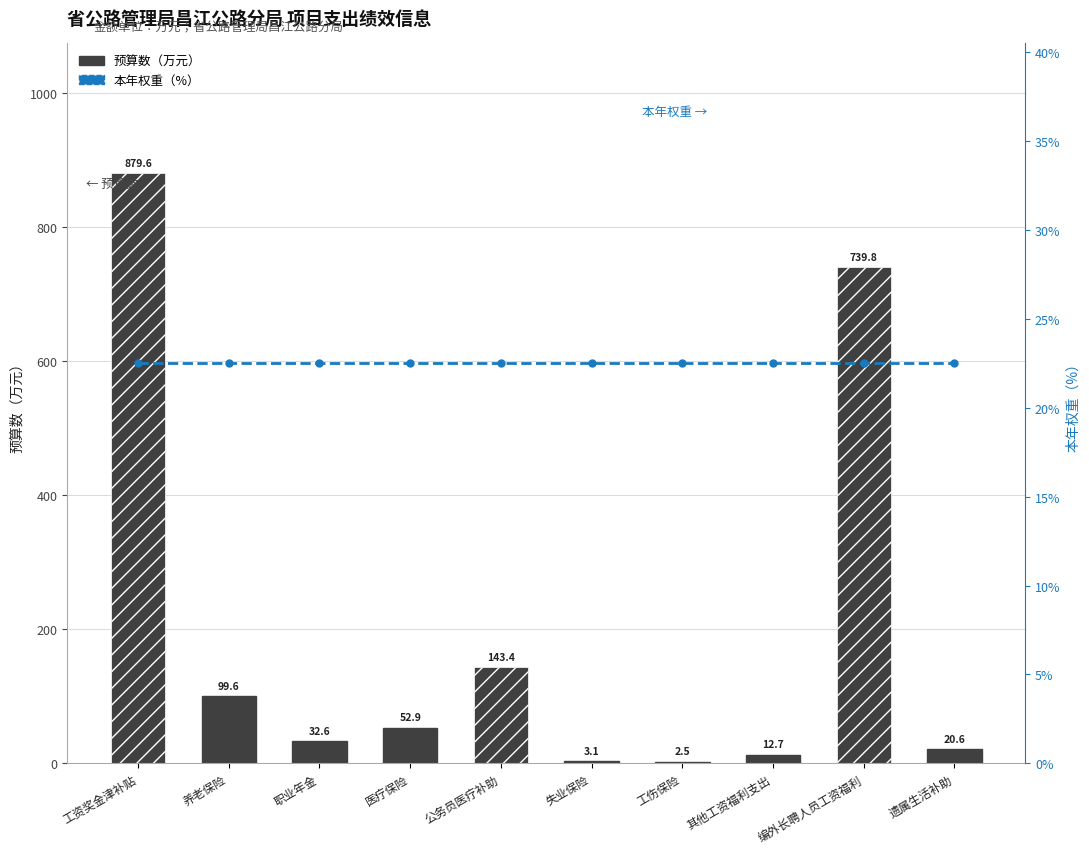

Between 工资奖金津补贴 and 职业年金, which series saw the biggest shift?

预算数（万元）